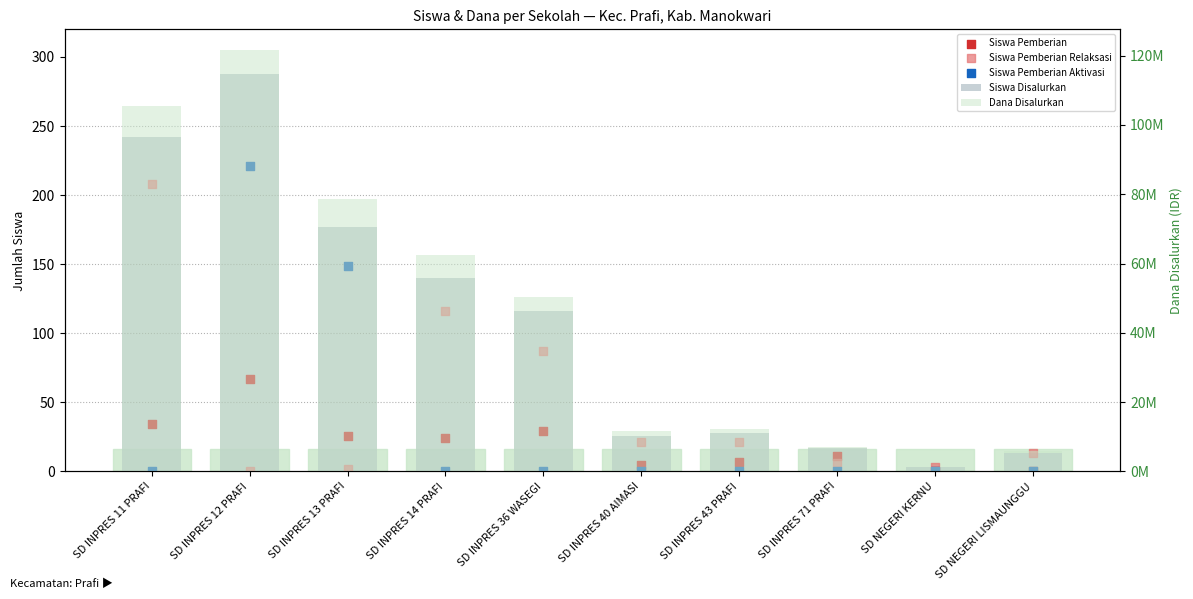

What is the total value across all series at SD INPRES 14 PRAFI?

62550280